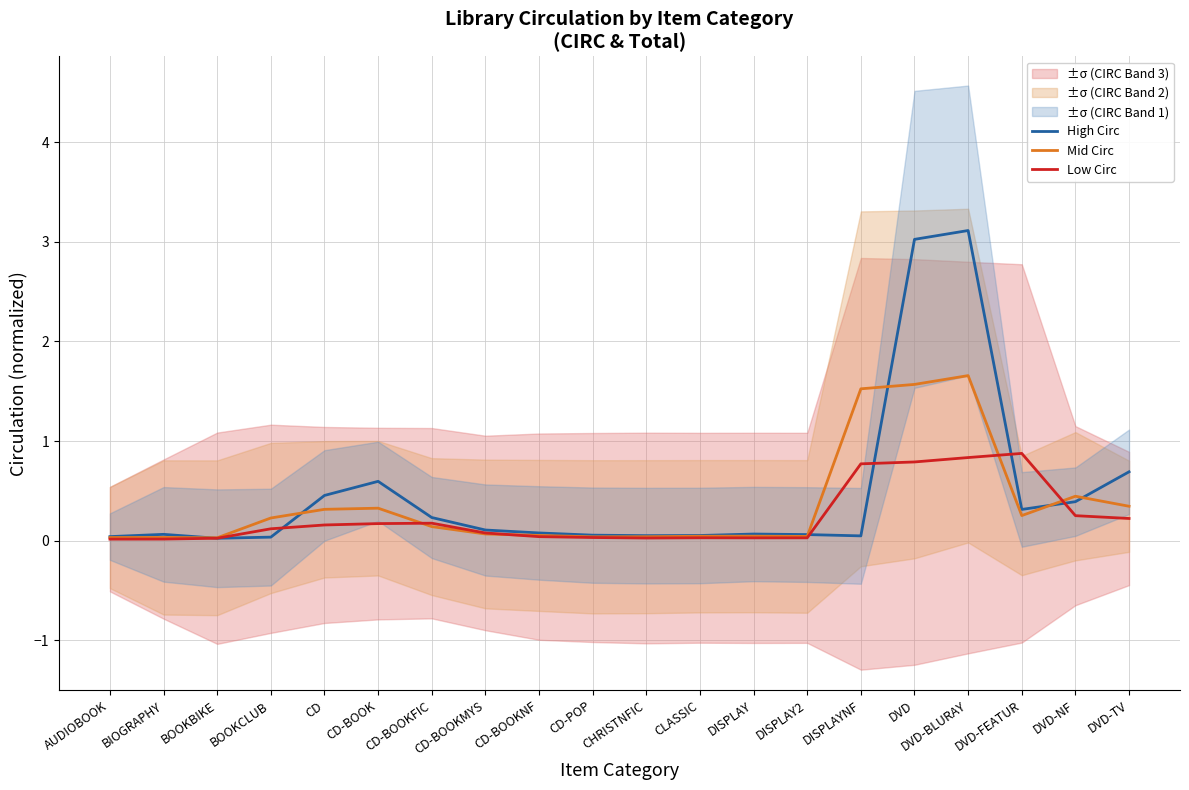

How many data points does each series have?

20